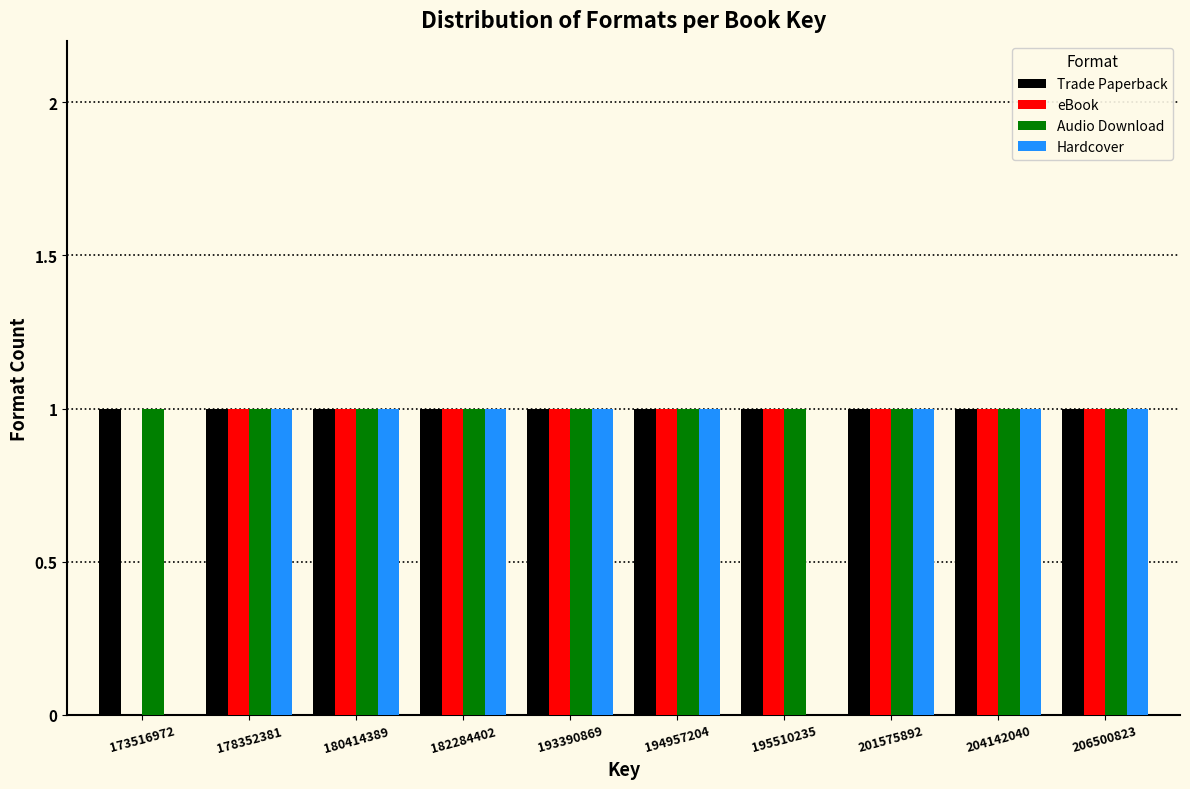

What is the sum of all Trade Paperback values?

10